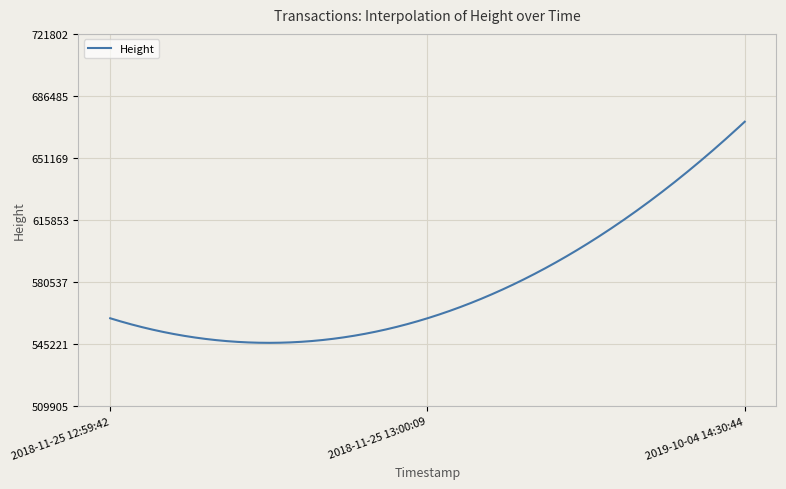

What is the smallest value displayed?

545918.8